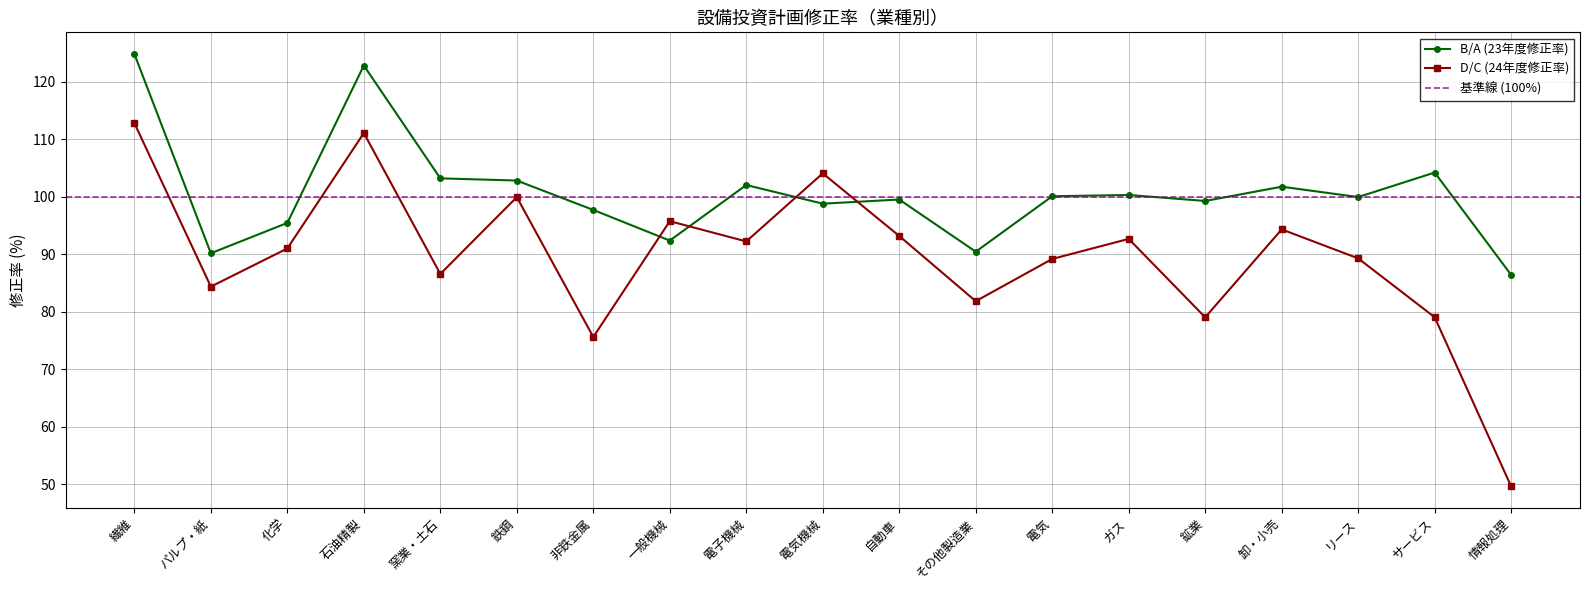

What is the ratio of the value at ガス to the value at サービス?

1.0